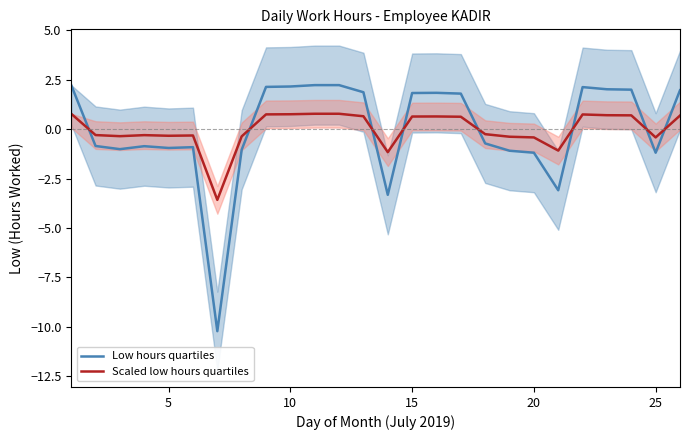

What is the maximum value for Scaled low hours quartiles?

0.8